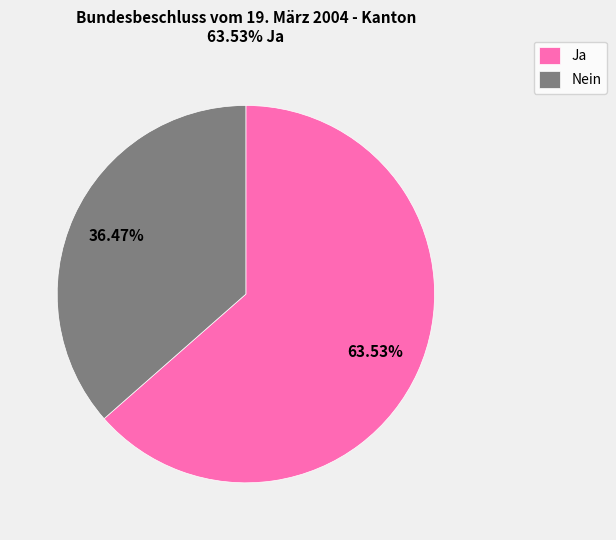

How many slices are in this pie chart?

2